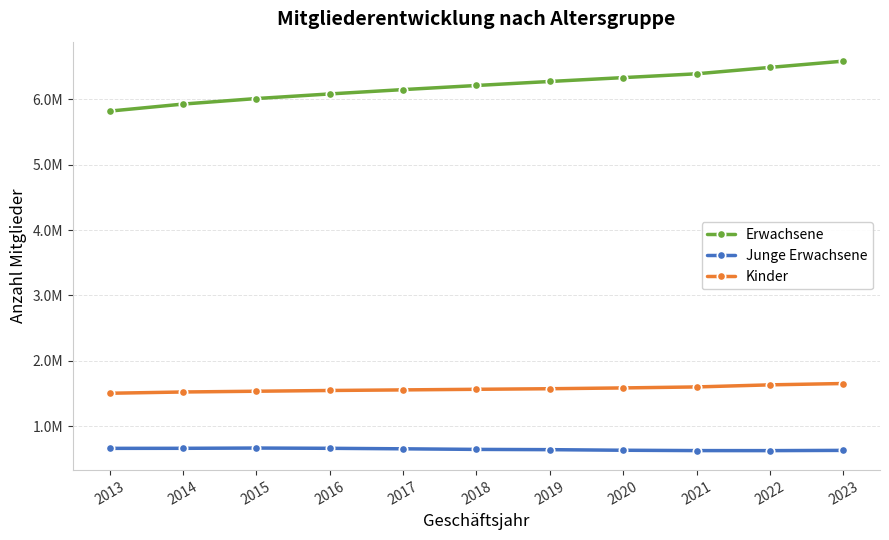

Rank the categories by Erwachsene value from highest to lowest.

2023, 2022, 2021, 2020, 2019, 2018, 2017, 2016, 2015, 2014, 2013